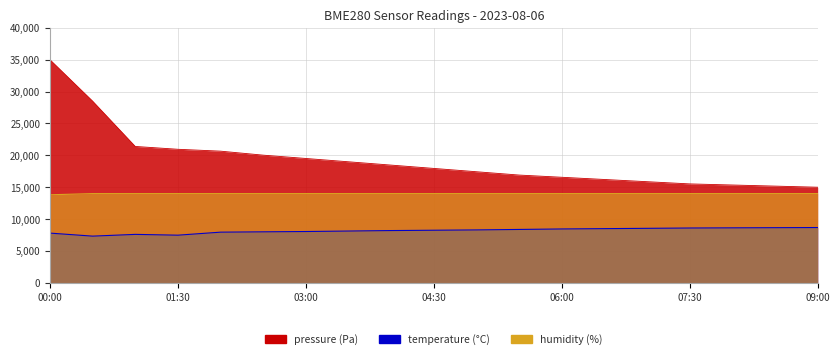

True or false: temperature has more than 2 points higher than both neighbors.

False